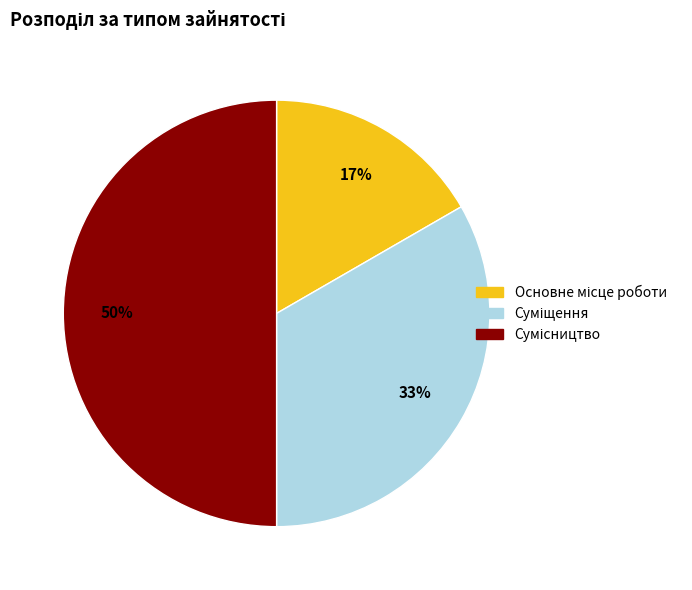

To the nearest percent, what is the average slice percentage?

33%